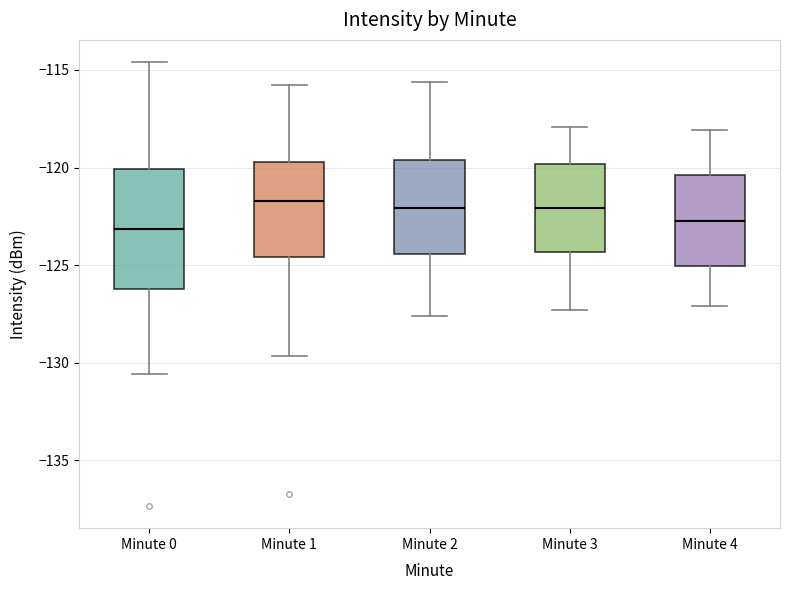

Reading left to right, read every box against the y-axis: the position of its median line, the range the box covers, and the ends of its whiskers. The values are not printed on the chart, so give them approximately, as read against the axis.

Minute 0: median -123.0, box -126.0 to -120.0, whiskers -130.5 to -114.5
Minute 1: median -121.5, box -124.5 to -119.5, whiskers -129.5 to -116.0
Minute 2: median -122.0, box -124.5 to -119.5, whiskers -127.5 to -115.5
Minute 3: median -122.0, box -124.5 to -120.0, whiskers -127.5 to -118.0
Minute 4: median -122.5, box -125.0 to -120.5, whiskers -127.0 to -118.0